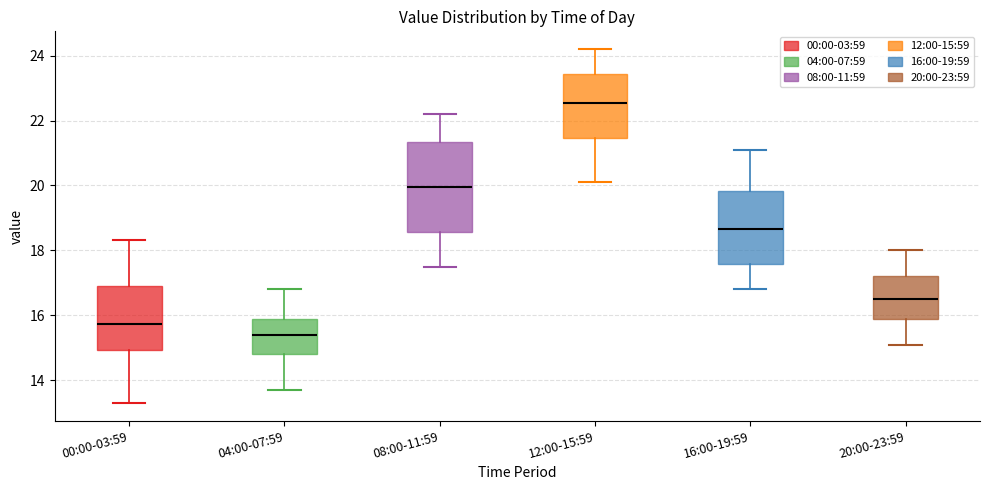

Comparing the boxes themselves (not the whiskers), which one is the tallest?

08:00-11:59